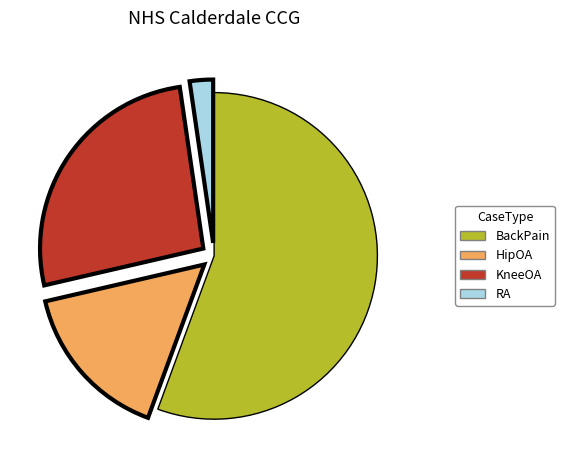

Is it true that HipOA is 23% of the pie?

False